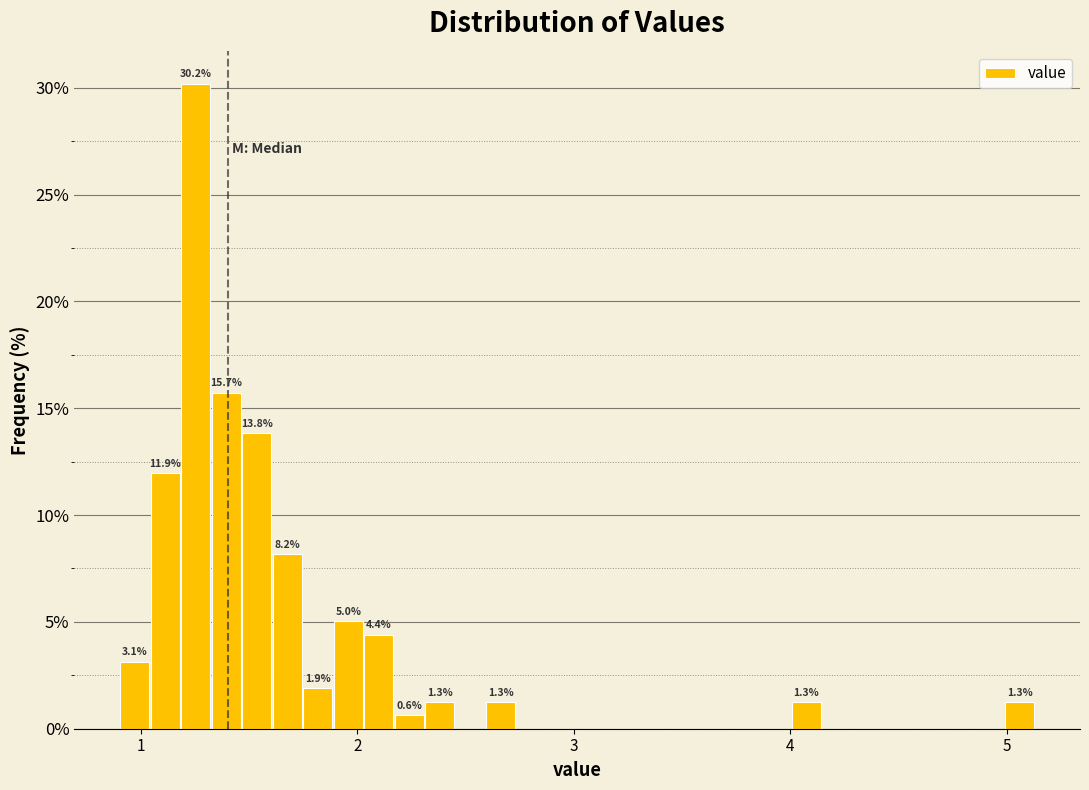

Around what value on the x-axis is the tallest bar? Give the approximate position of its centre, as read against the axis.

1.3